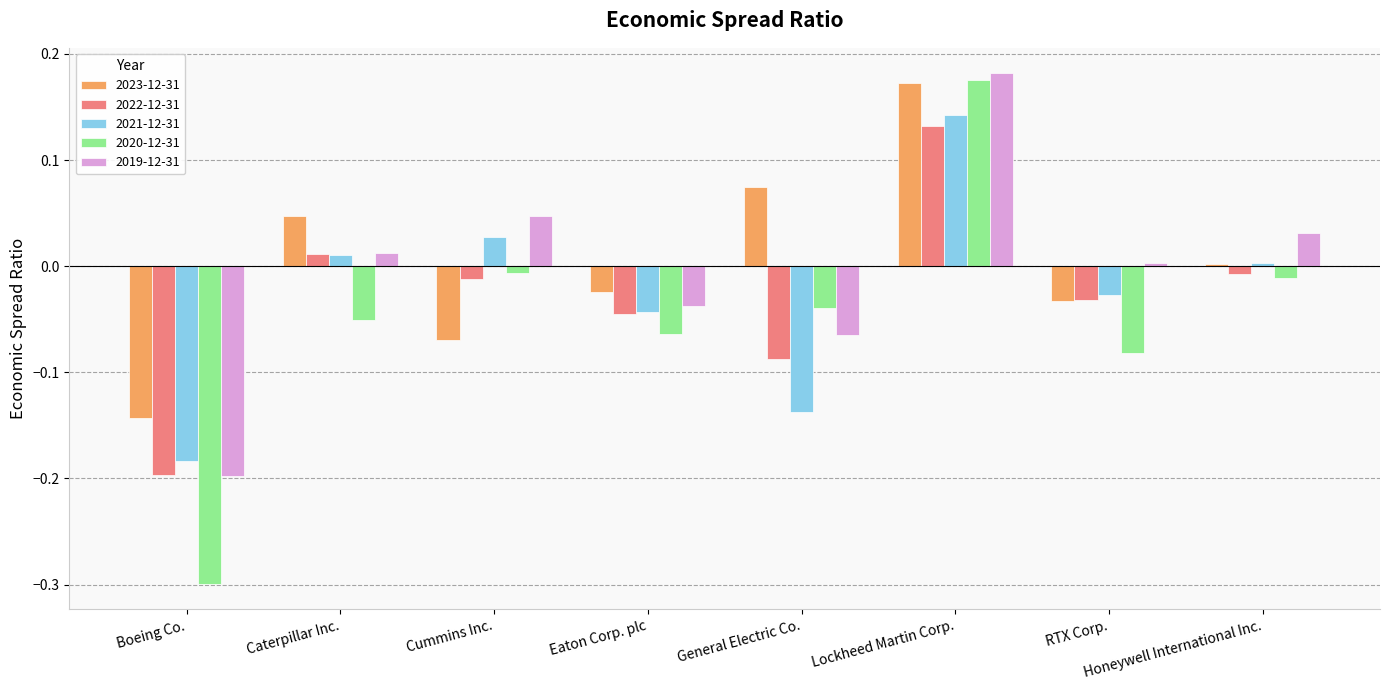

True or false: 2023-12-31 has a value of -0.0 at Cummins Inc..

False